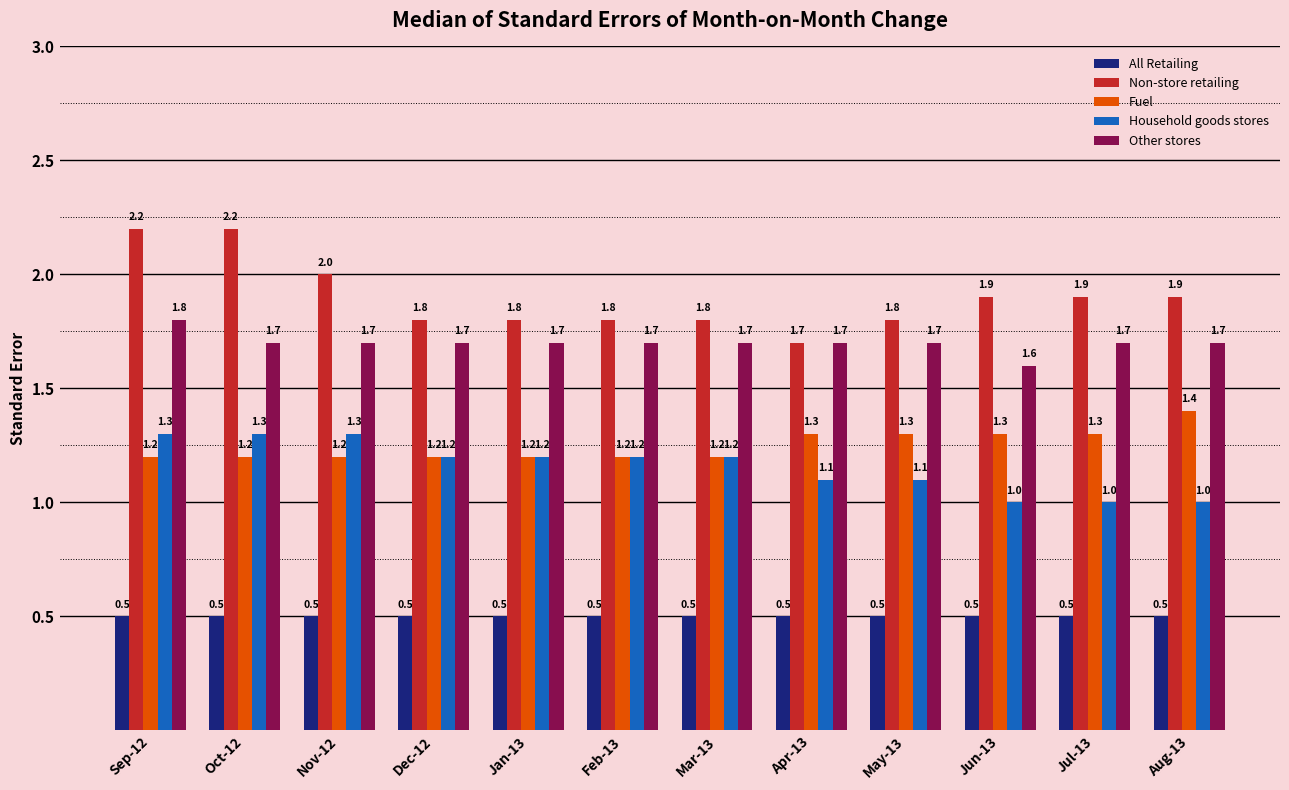

Which series has the widest spread of values?

Non-store retailing